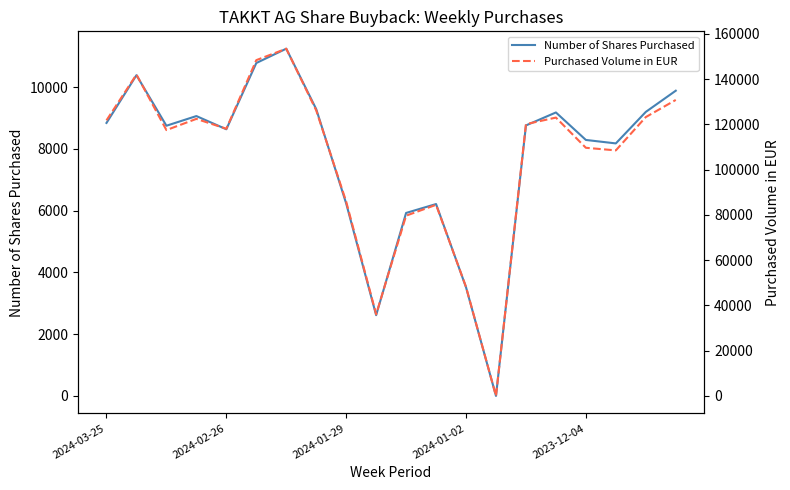

Does the chart display data point markers on the line(s)?

No